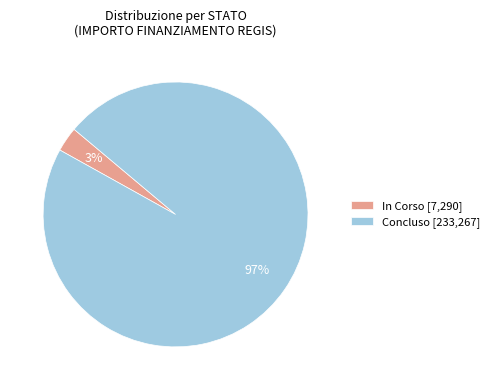

To the nearest percent, what percentage of the pie is Concluso [233,267]?

97%